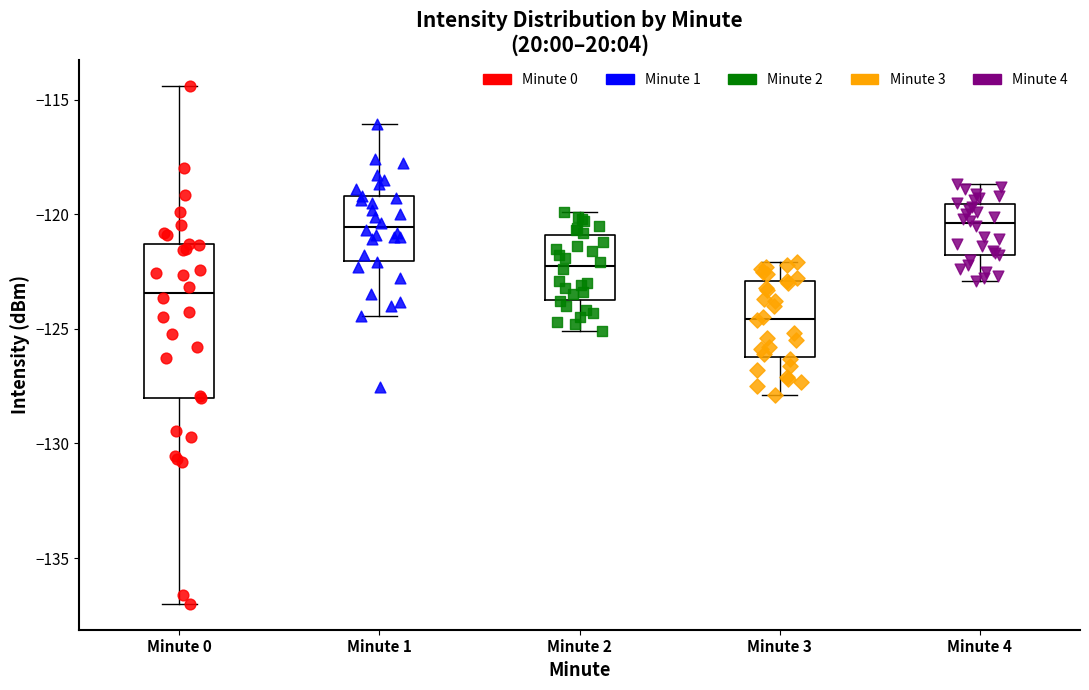

Reading left to right, transcribe this box plot: for each box, give where its median line is, the range the box spans, and where its two whiskers end, as read against the y-axis. The values are not printed on the chart, so give them approximately, as read against the axis.

Minute 0: median -123.5, box -128.0 to -121.5, whiskers -137.0 to -114.5
Minute 1: median -120.5, box -122.0 to -119.0, whiskers -124.5 to -116.0
Minute 2: median -122.0, box -123.5 to -121.0, whiskers -125.0 to -120.0
Minute 3: median -124.5, box -126.0 to -123.0, whiskers -128.0 to -122.0
Minute 4: median -120.5, box -122.0 to -119.5, whiskers -123.0 to -118.5